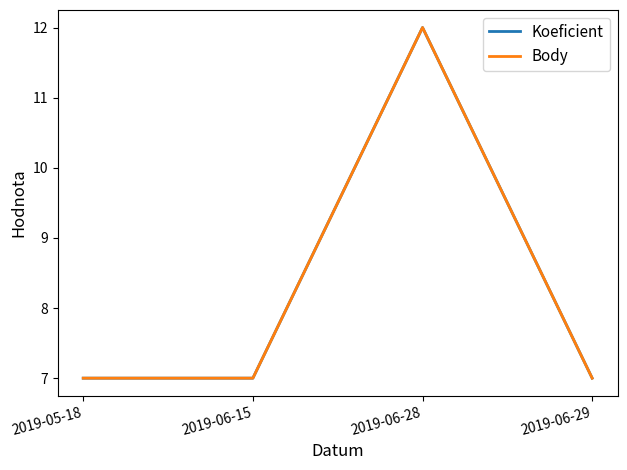

Does the chart display data point markers on the line(s)?

No